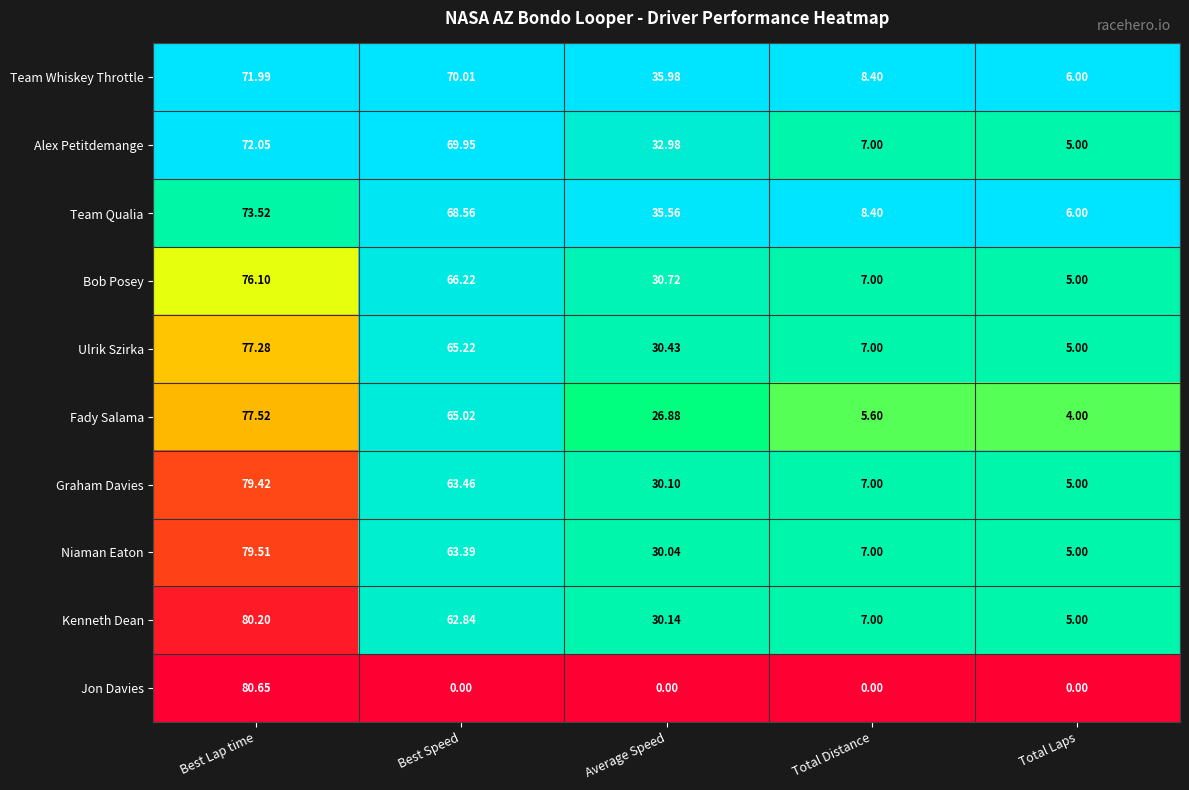

Which series has the largest range (max minus min)?

Jon Davies